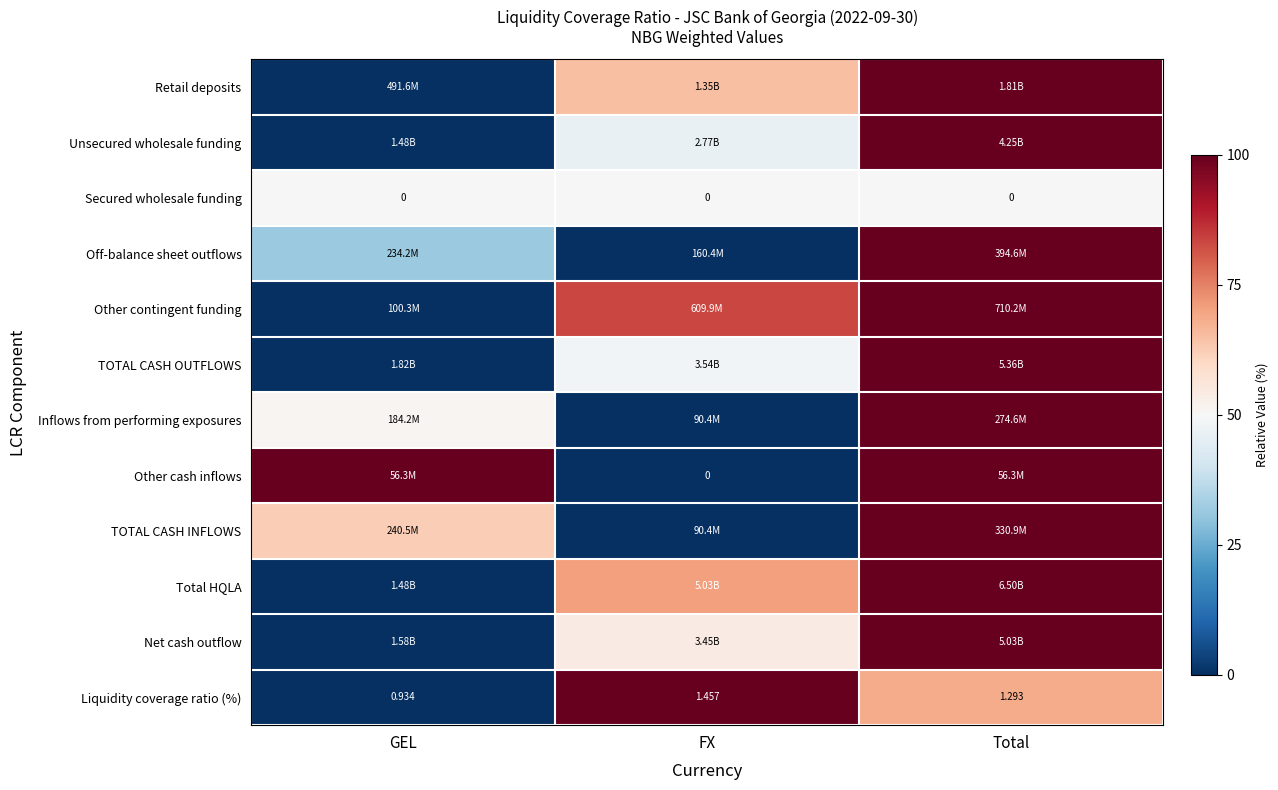

At which label is Liquidity coverage ratio (%) closest to 1?

GEL